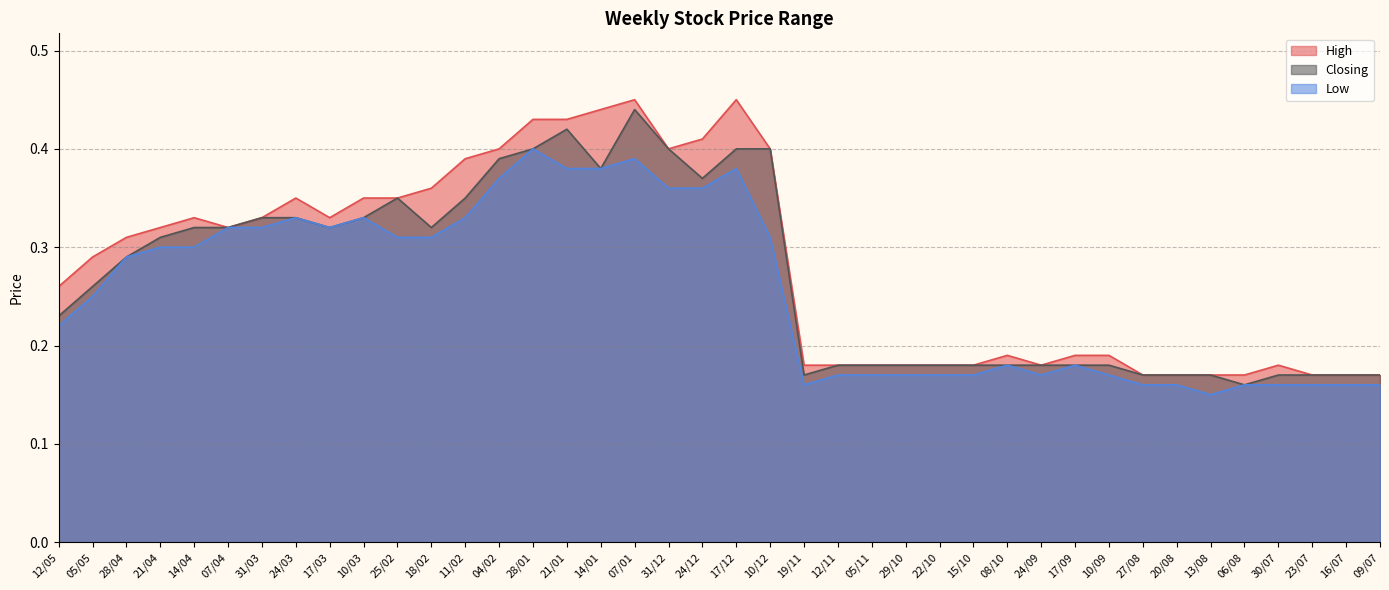

True or false: High and Low intersect in this chart.

False